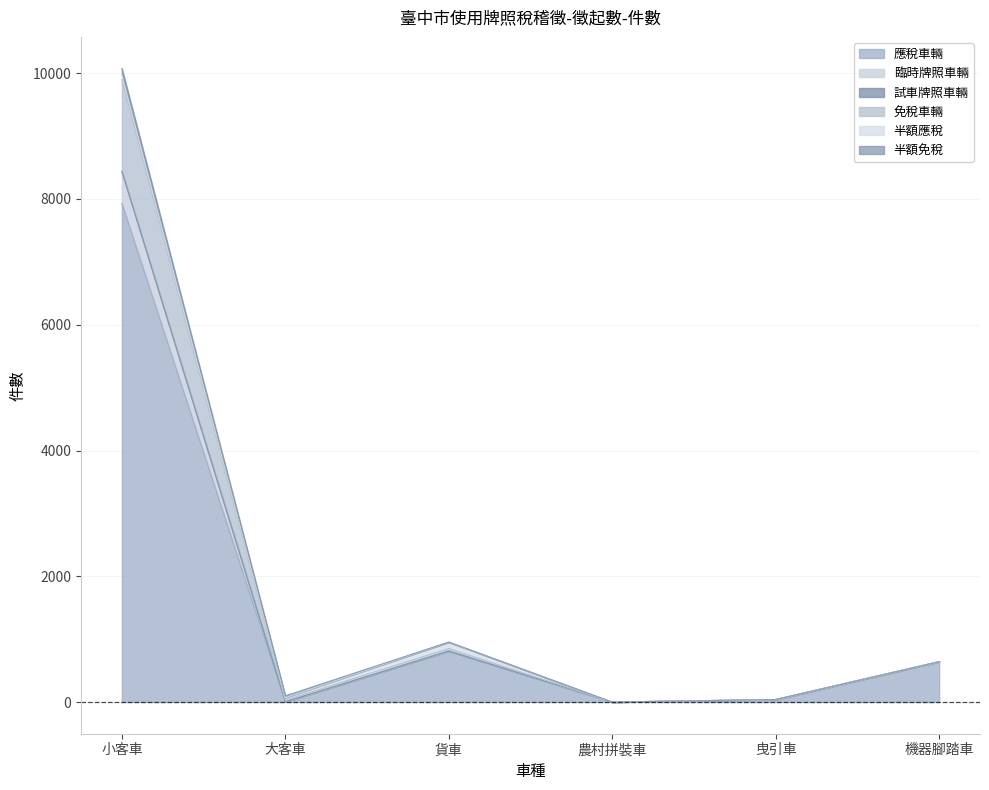

At which category is the sum across all series the highest?

小客車